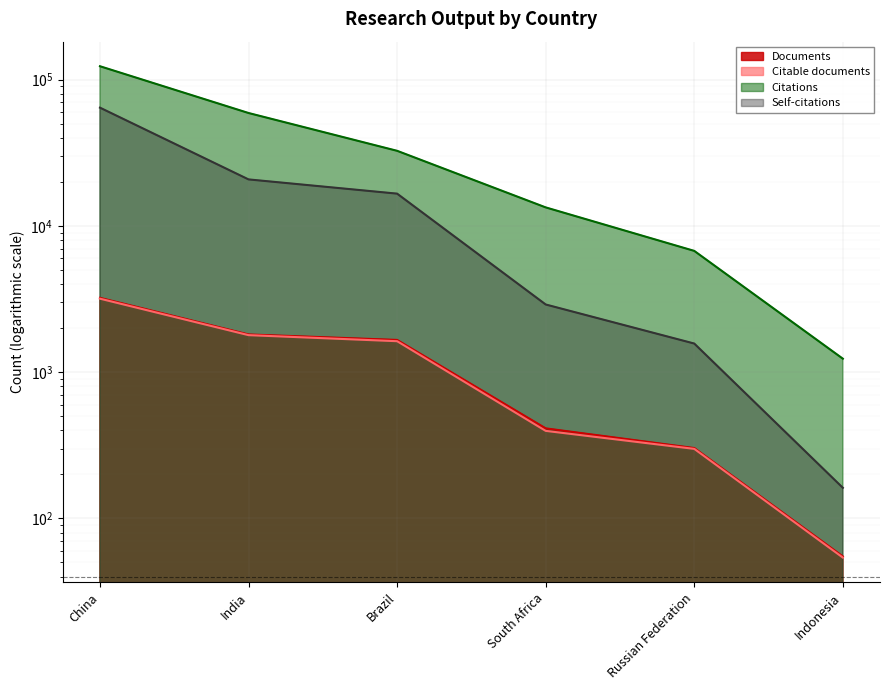

Which category has the highest value in the Self-citations series?

China